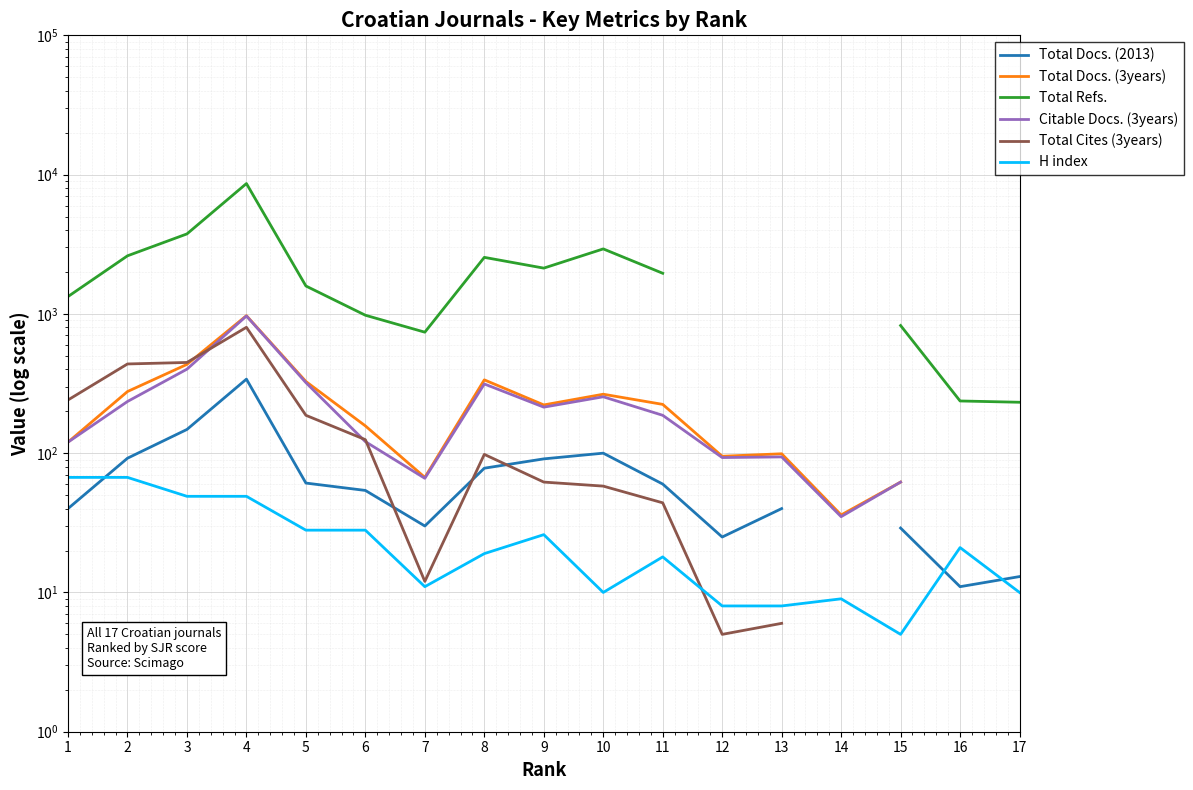

The value of H index at 11 is 18.0. True or false?

True